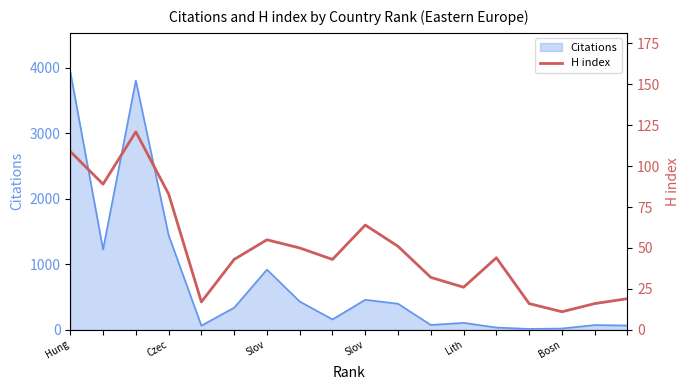

True or false: the data shows 186 at Hung.

False